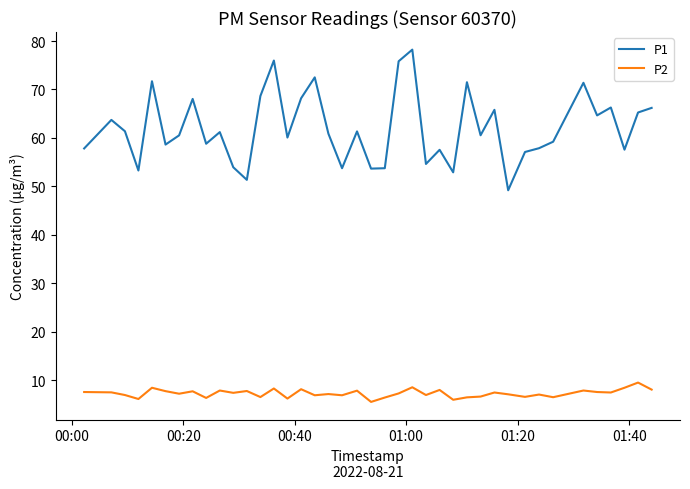

True or false: P2 and P1 cross at least once.

False